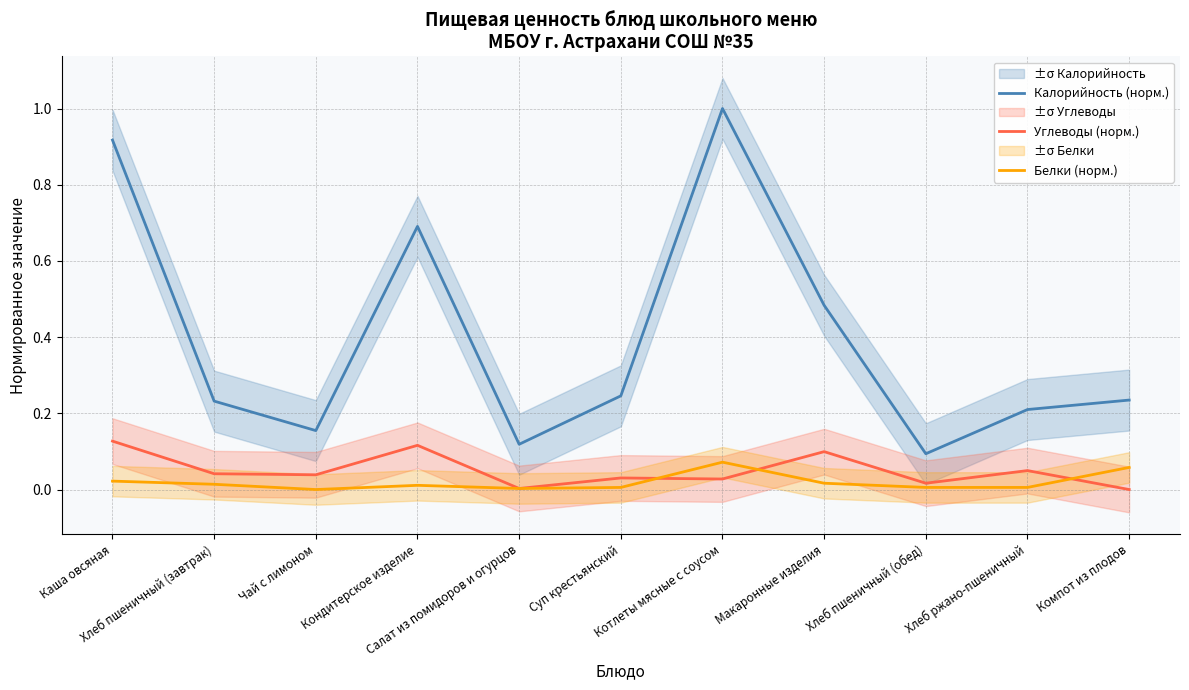

Is the value of Углеводы (норм.) at Чай с лимоном greater than the value of Калорийность (норм.) at Хлеб пшеничный (завтрак)?

No